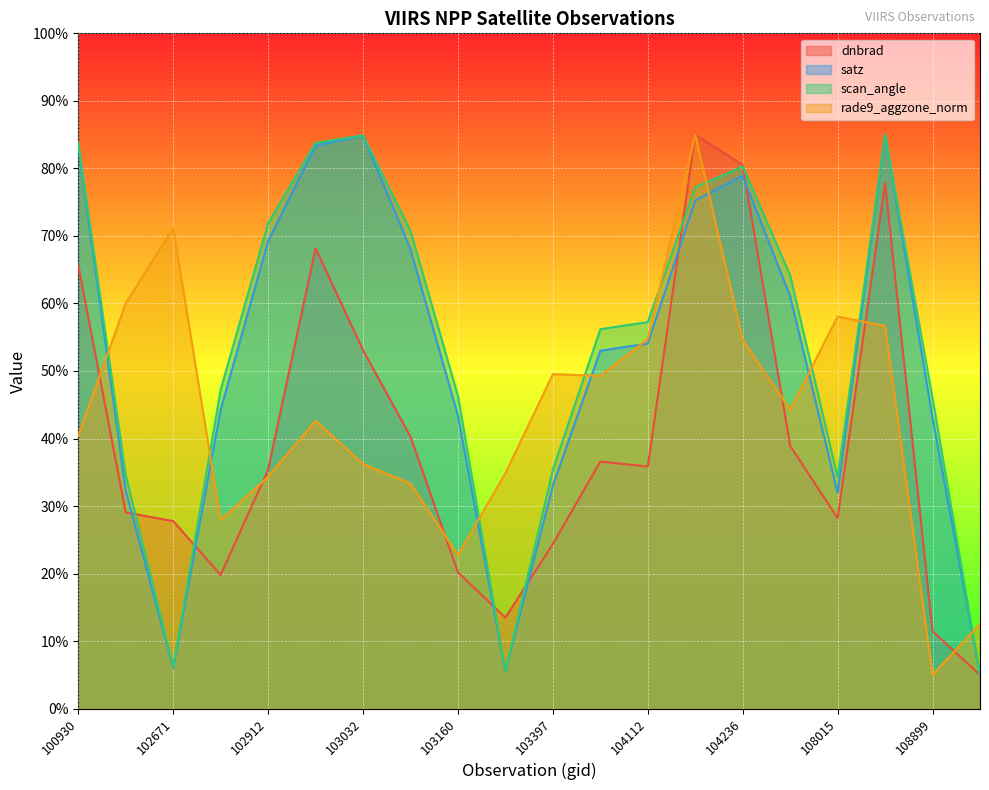

How many categories are shown in the chart?

20